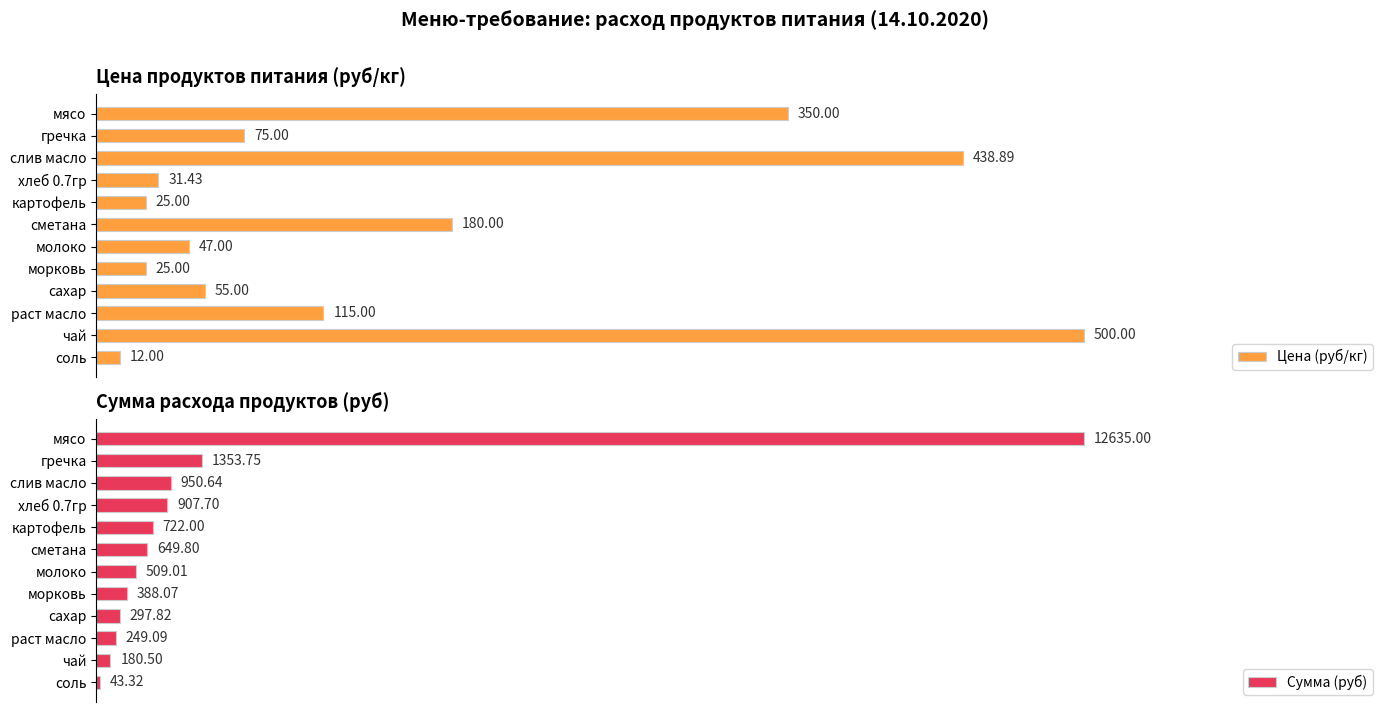

Rank the series by their maximum value, from highest to lowest.

Цена (руб/кг), Сумма (руб)